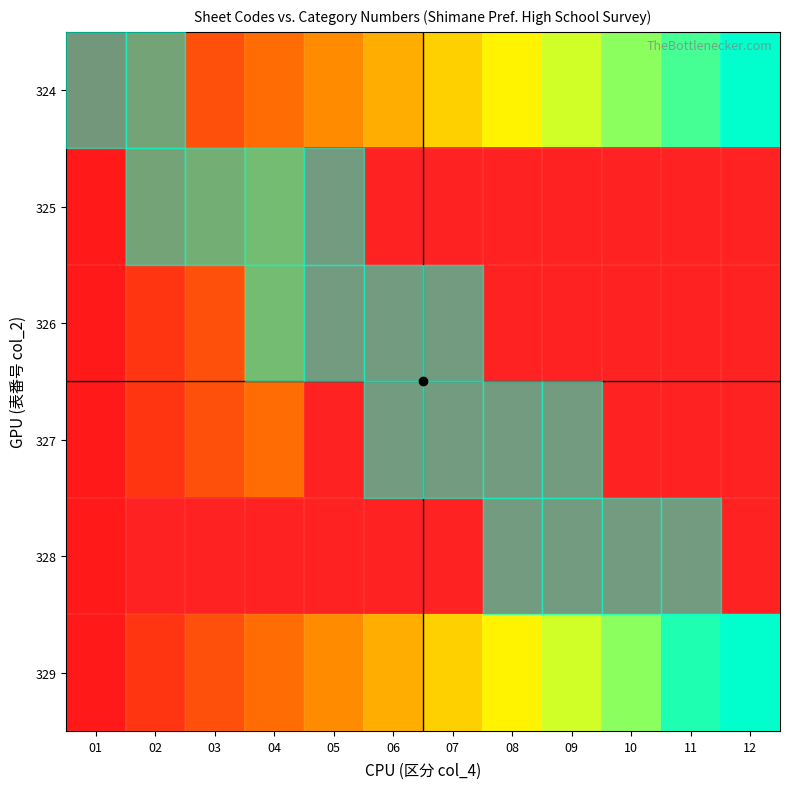

The 324 series shows 10.0 at 10. True or false?

True